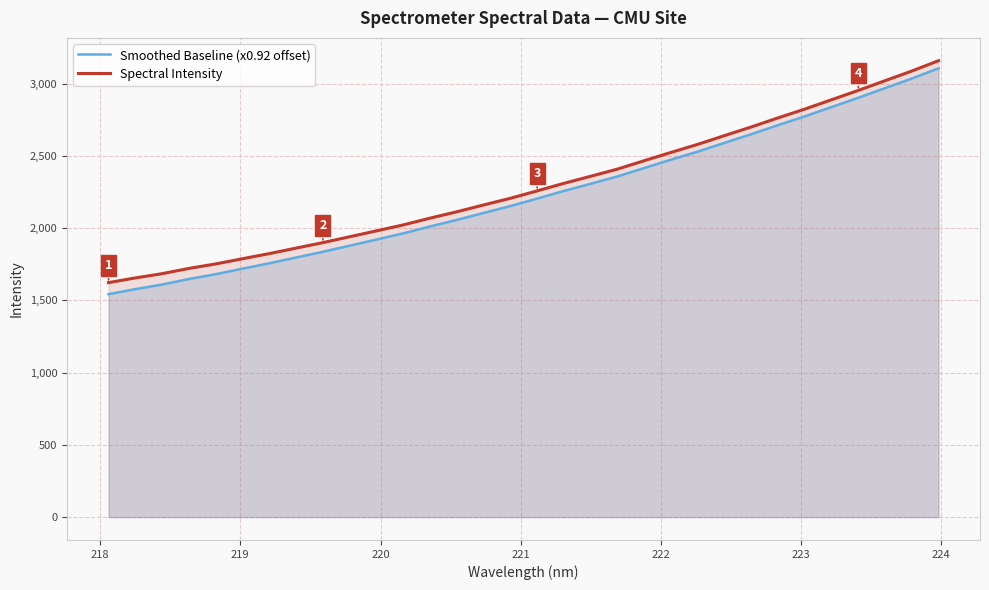

What is the sum of all Spectral Intensity values?

73254.1